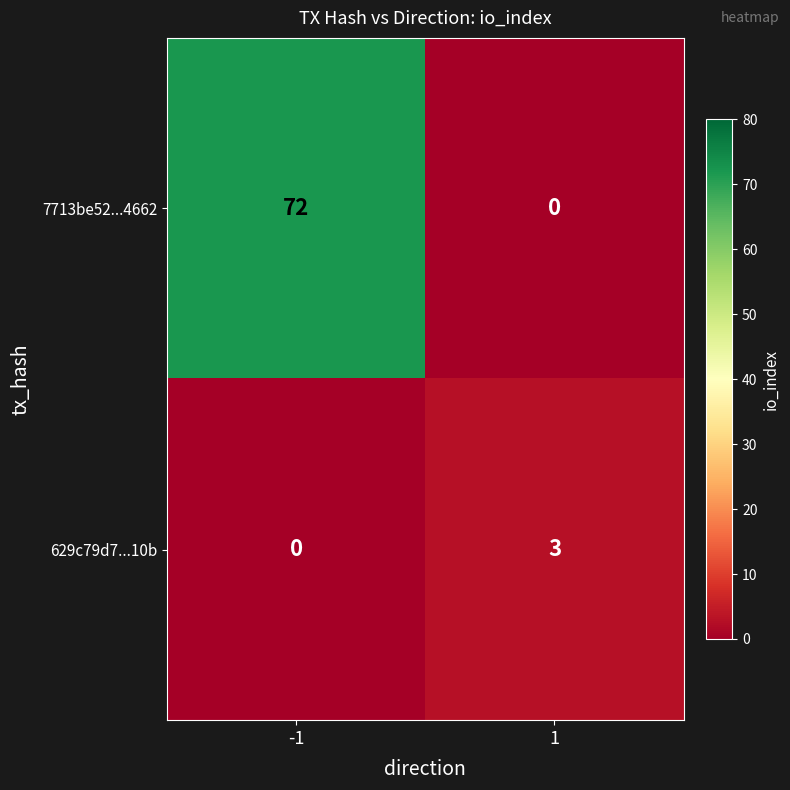

Reading left to right, extract all data points from this chart.

7713be52...4662: -1=72	1=0
629c79d7...10b: -1=0	1=3